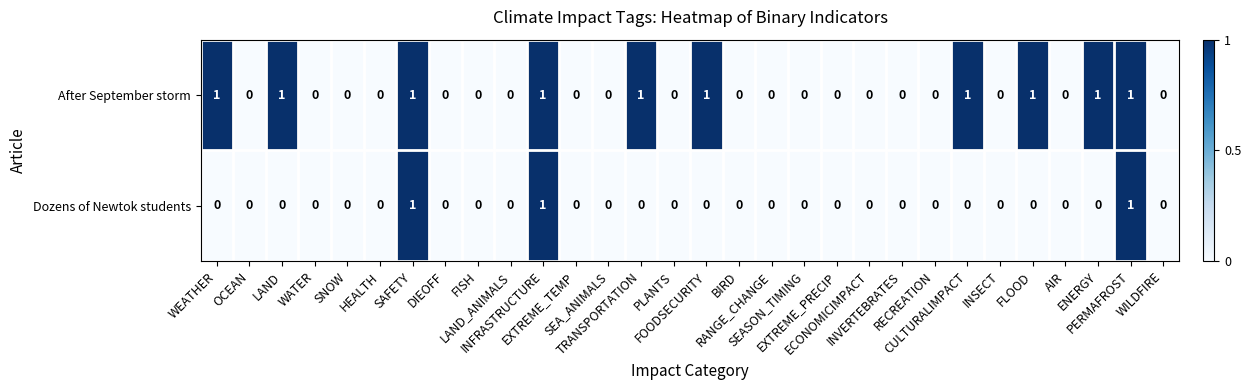

Rank the series by their average value, from highest to lowest.

After September storm, Dozens of Newtok students